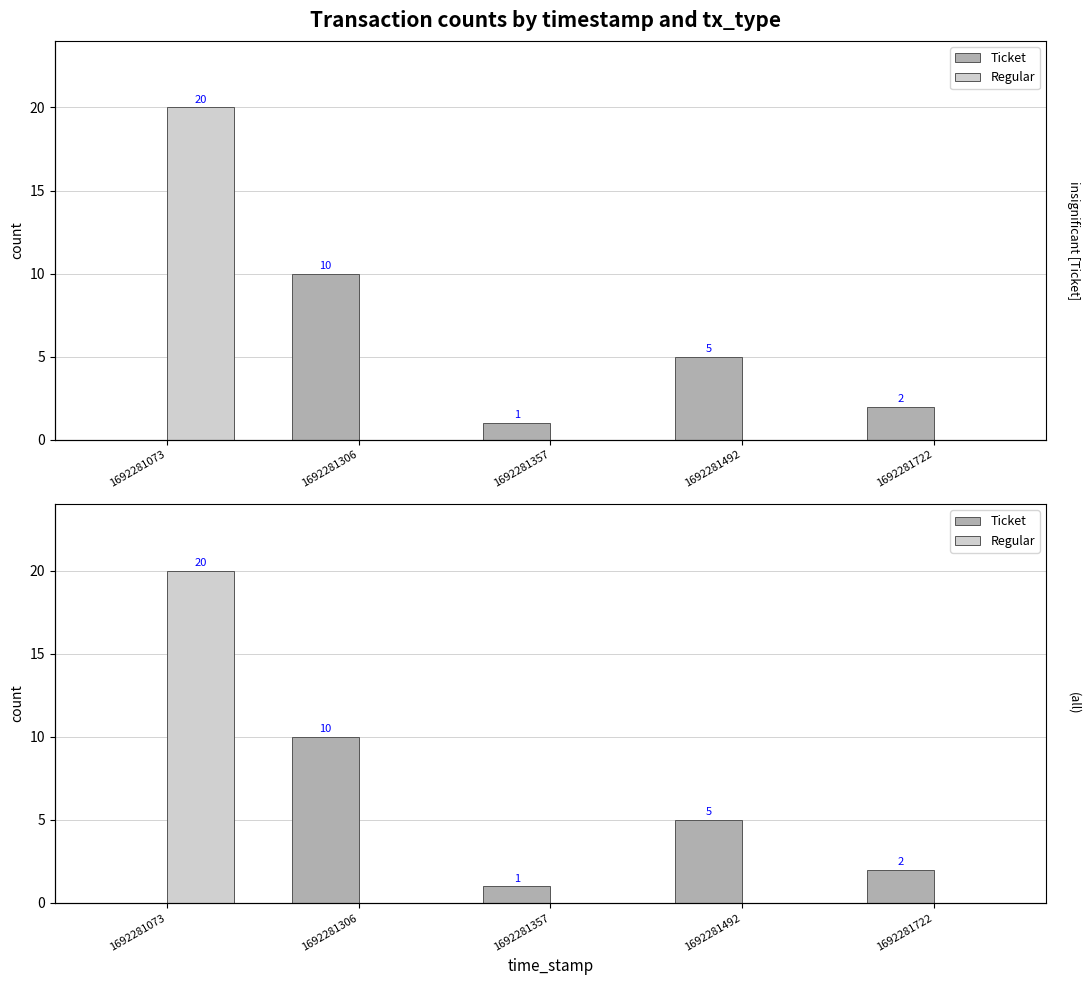

What is the sum of all Regular values?

20